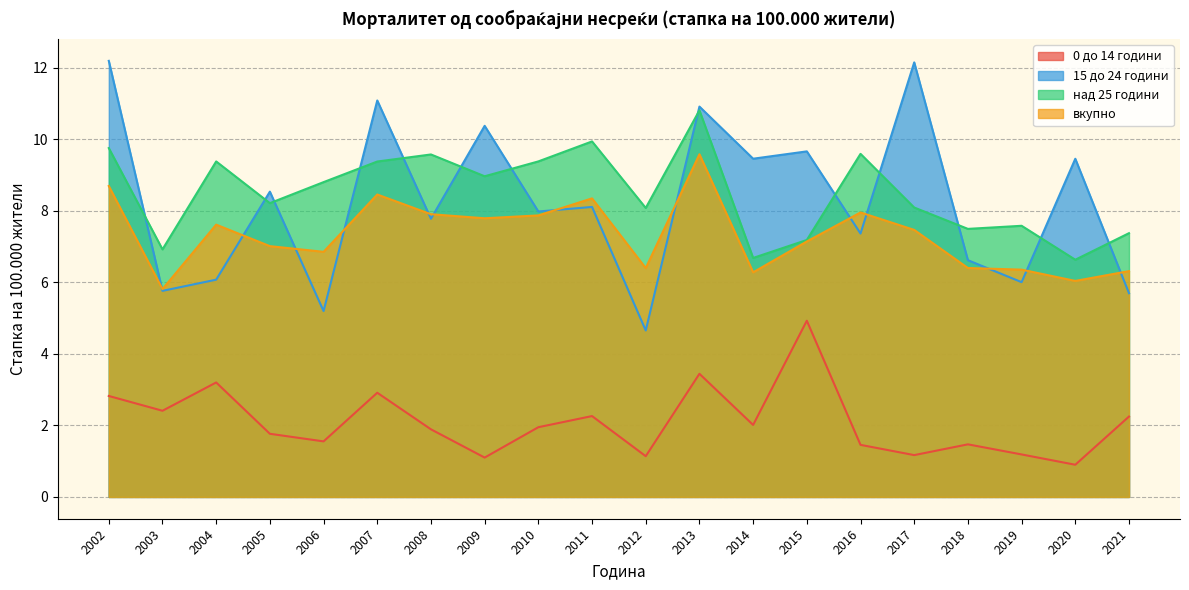

How many lines are shown in the chart?

4